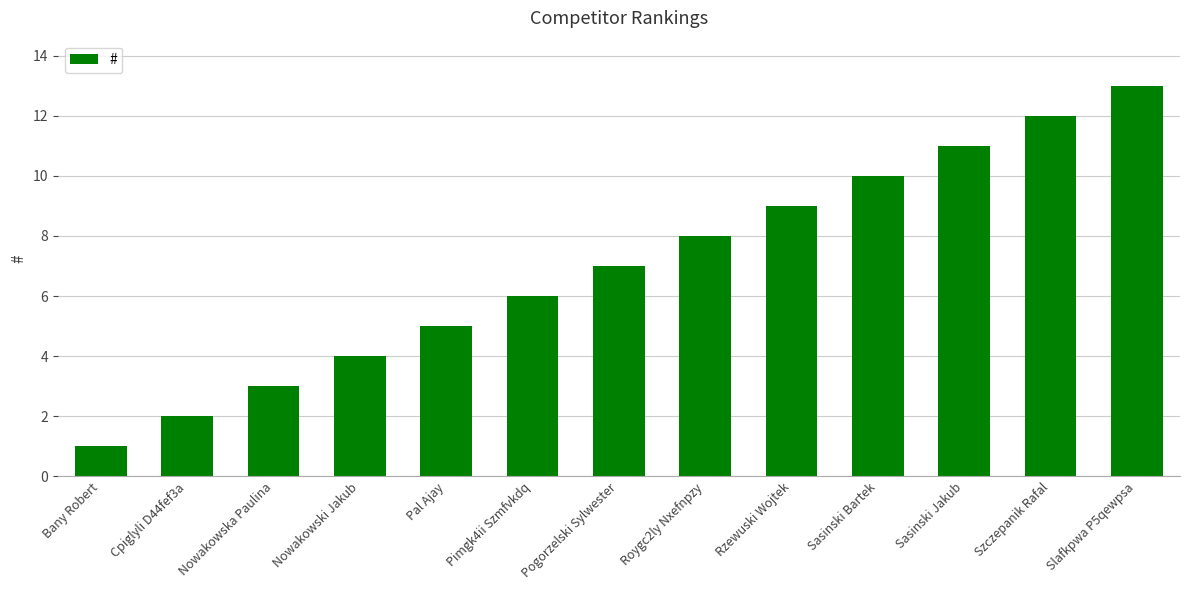

Which label corresponds to the largest value in the chart?

Slafkpwa P5qewpsa